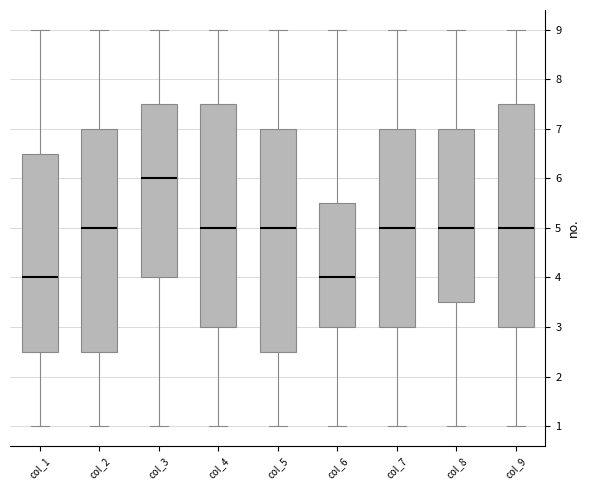

Where is the upper edge of the box for col_1 on the y-axis? The values are not printed on the chart, so give them approximately, as read against the axis.

6.5